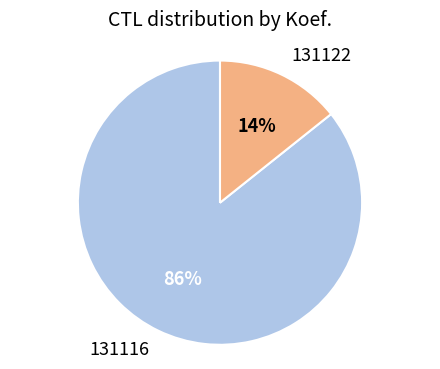

The 131116 slice represents 95% of the pie. True or false?

False